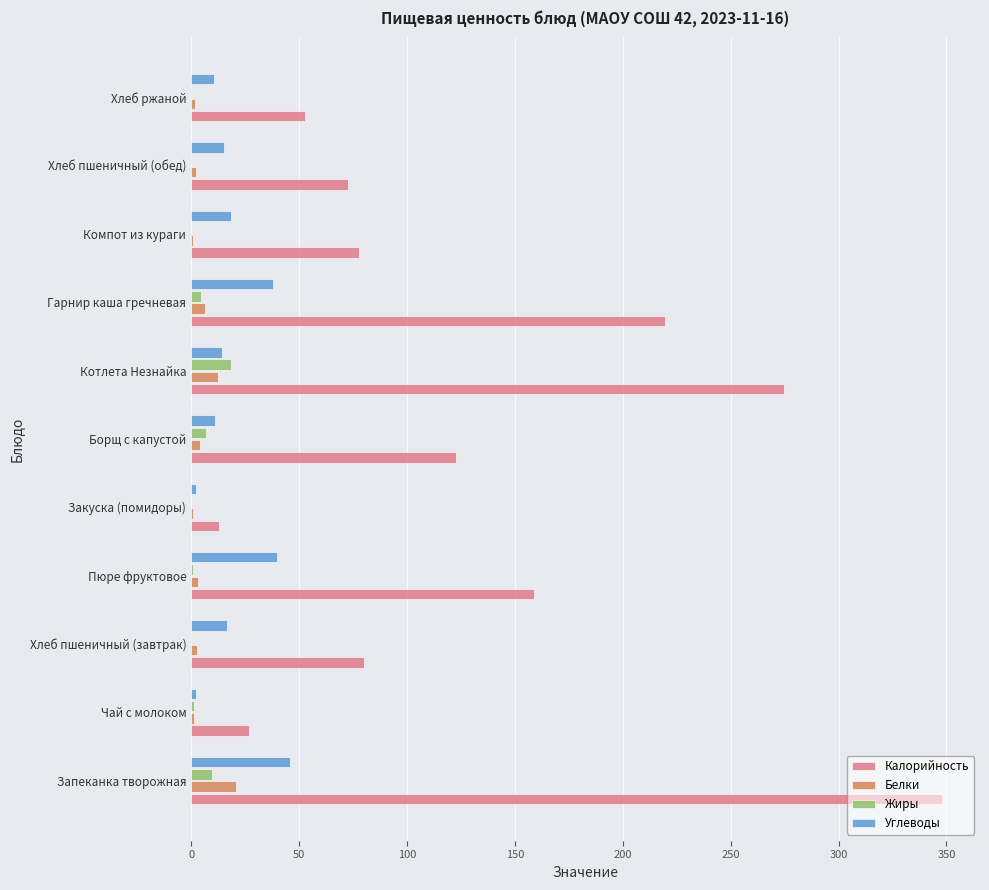

What is the sum of all Белки values?

56.4